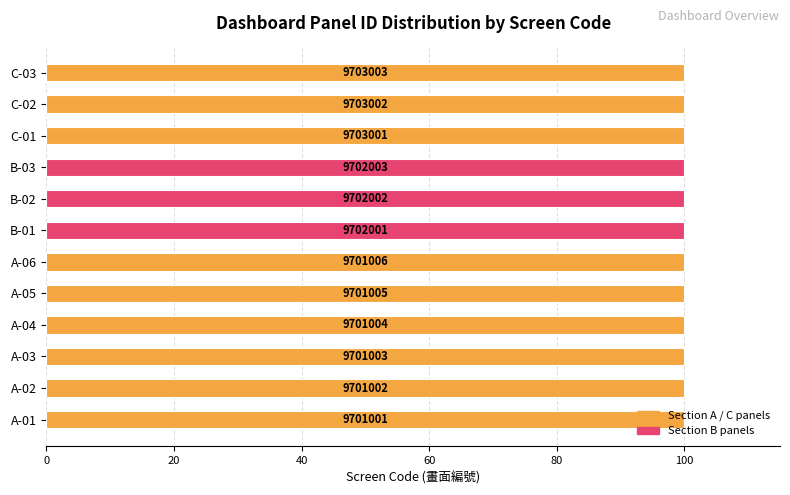

Are the bars grouped side by side (vs. stacked)?

No